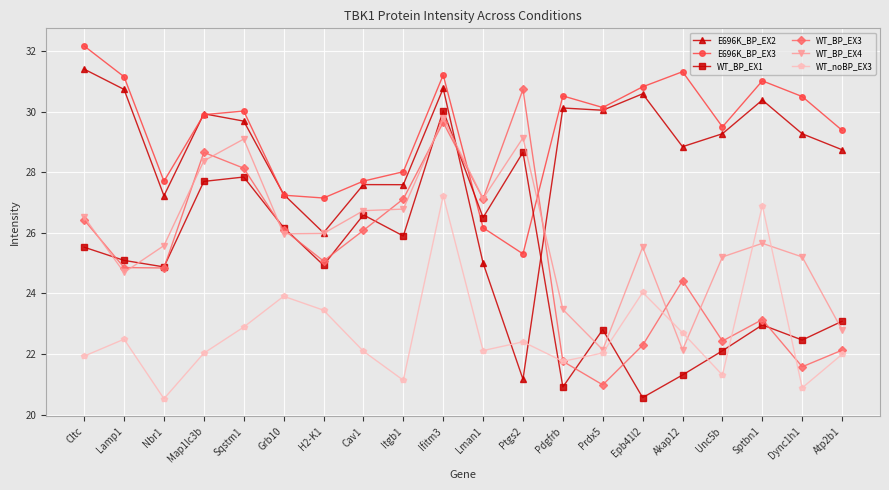

Where is the first local minimum for E696K_BP_EX2?

Nbr1